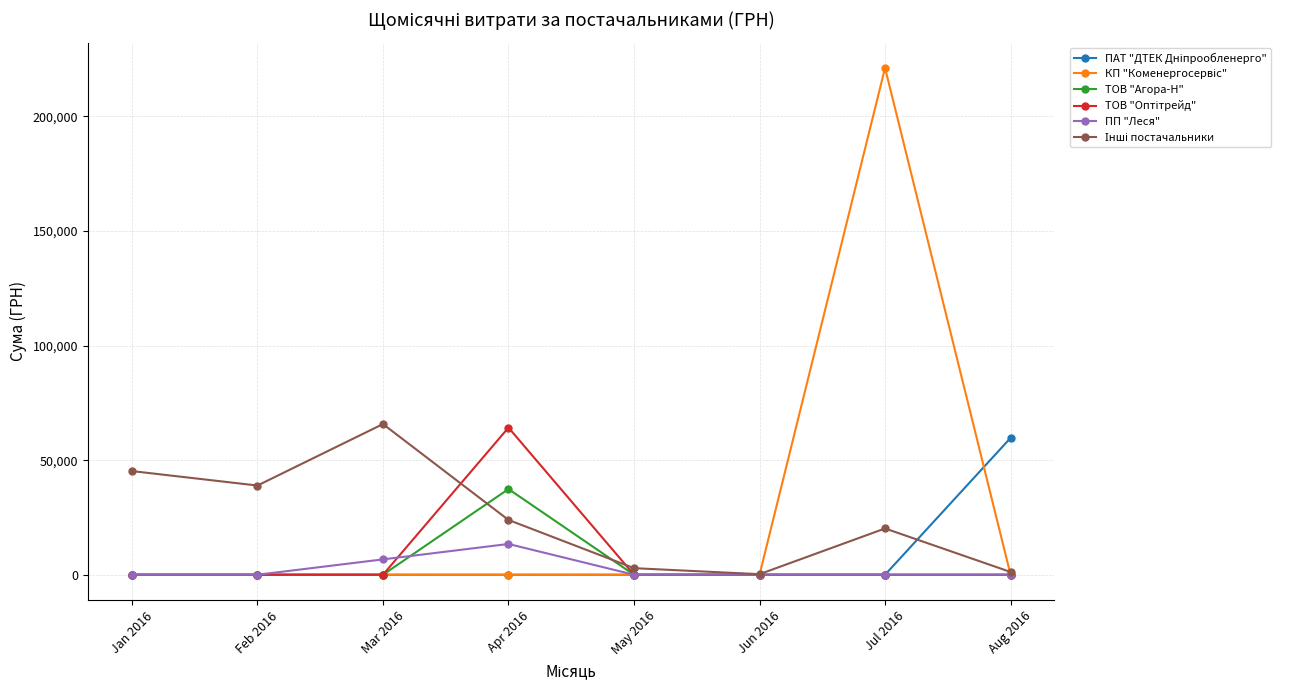

What is the label of the 4th point from the left?

Apr 2016